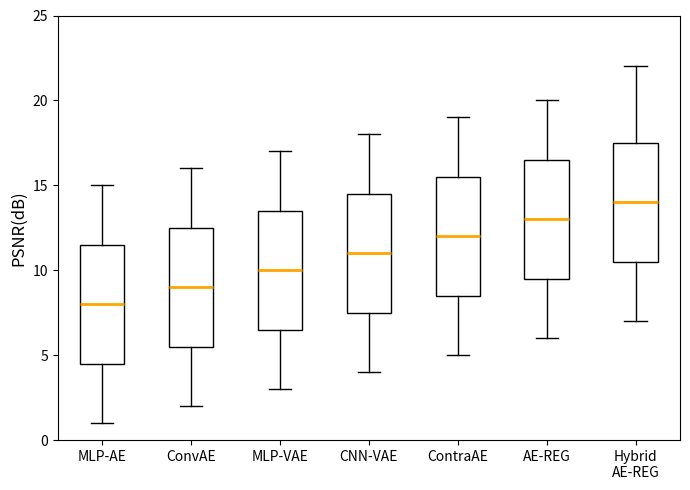

Reading left to right, transcribe this box plot: for each box, give where its median line is, the range the box spans, and where its two whiskers end, as read against the y-axis. The values are not printed on the chart, so give them approximately, as read against the axis.

MLP-AE: median 8.0, box 4.5 to 11.5, whiskers 1.0 to 15.0
ConvAE: median 9.0, box 5.5 to 12.5, whiskers 2.0 to 16.0
MLP-VAE: median 10.0, box 6.5 to 13.5, whiskers 3.0 to 17.0
CNN-VAE: median 11.0, box 7.5 to 14.5, whiskers 4.0 to 18.0
ContraAE: median 12.0, box 8.5 to 15.5, whiskers 5.0 to 19.0
AE-REG: median 13.0, box 9.5 to 16.5, whiskers 6.0 to 20.0
Hybrid AE-REG: median 14.0, box 10.5 to 17.5, whiskers 7.0 to 22.0